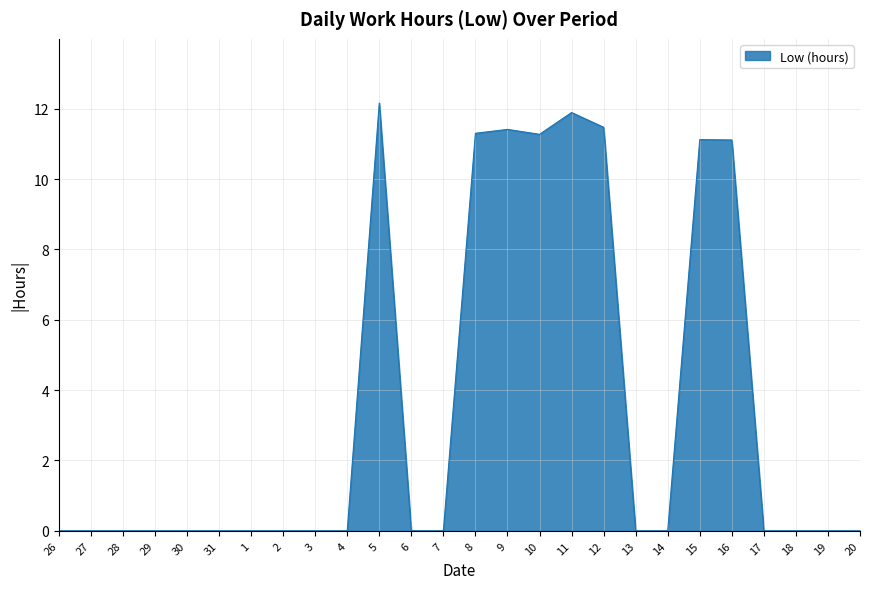

Reading right to left, extract all data points from this chart.

0.0	0.0	0.0	0.0	11.1	11.1	0.0	0.0	11.5	11.9	11.3	11.4	11.3	0.0	0.0	12.2	0.0	0.0	0.0	0.0	0.0	0.0	0.0	0.0	0.0	0.0